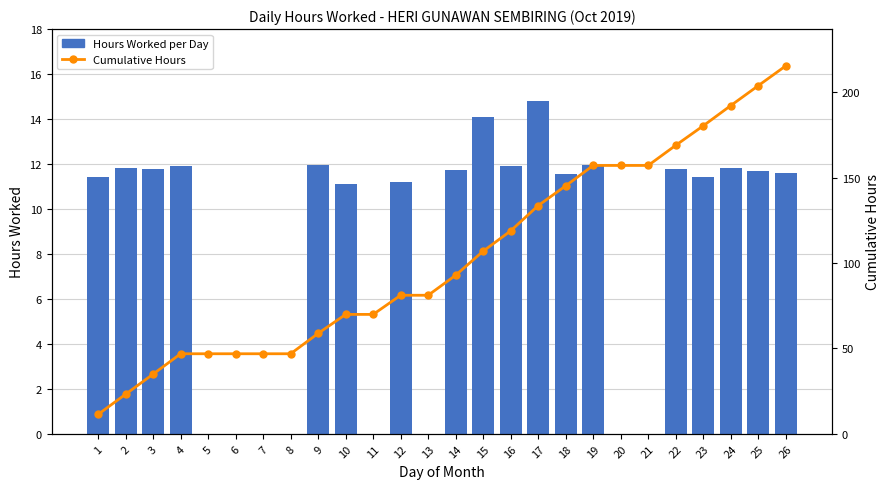

Are the bars horizontal?

No